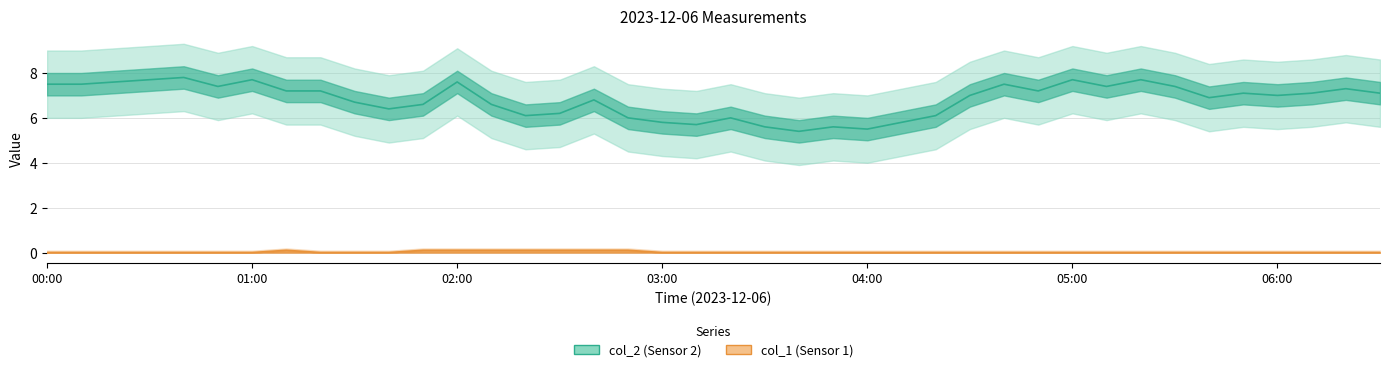

How many values in col_1 line are above zero?

8